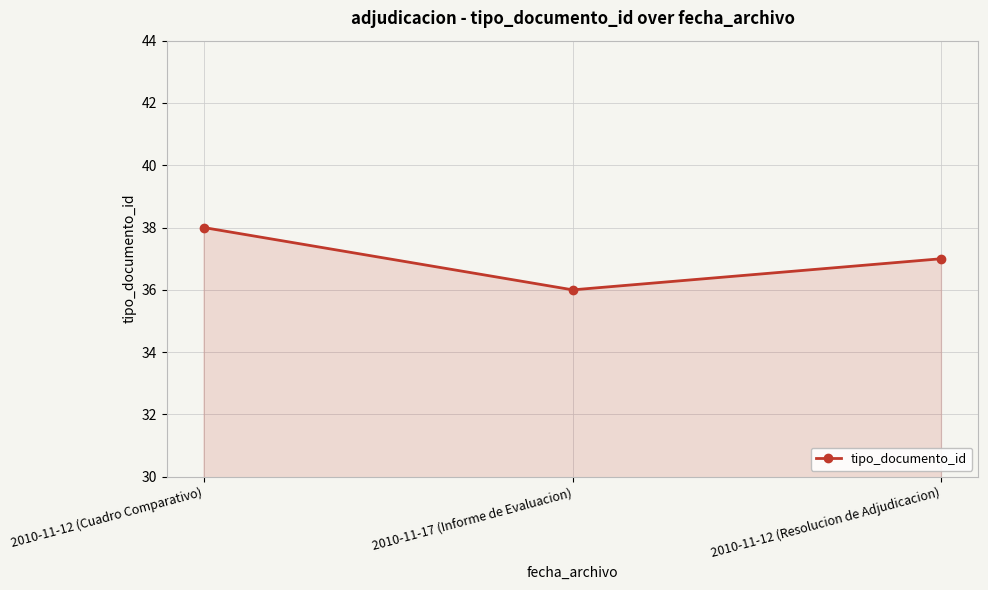

How many values are below 37?

1